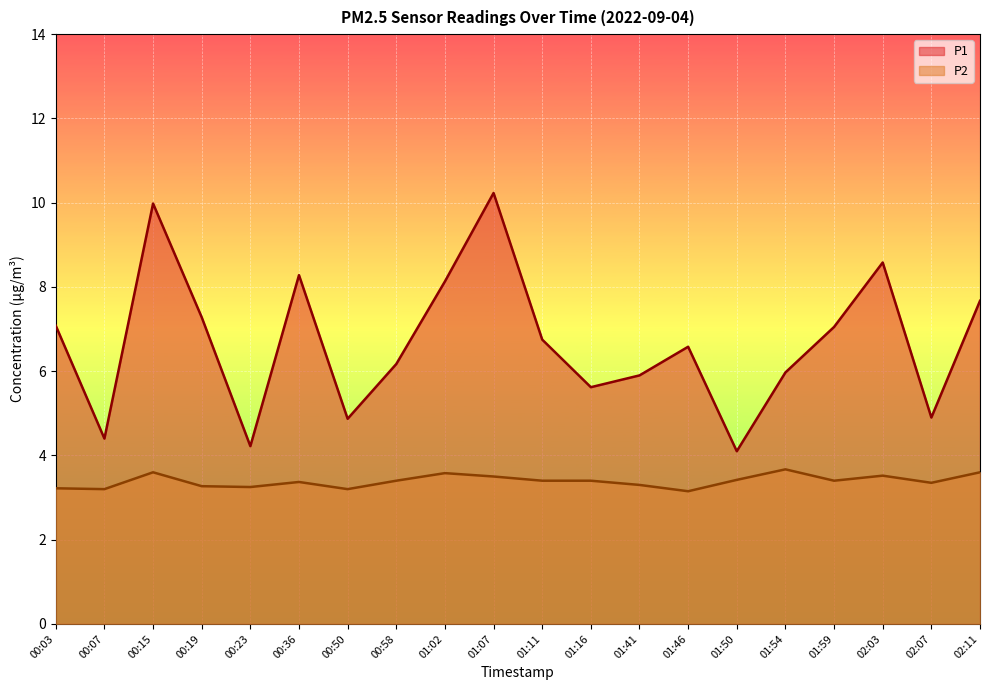

Reading left to right, transcribe all the data shown in this chart.

P1: 7.1	4.4	10.0	7.3	4.2	8.3	4.9	6.2	8.1	10.2	6.8	5.6	5.9	6.6	4.1	6.0	7.0	8.6	4.9	7.7
P2: 3.2	3.2	3.6	3.3	3.2	3.4	3.2	3.4	3.6	3.5	3.4	3.4	3.3	3.1	3.4	3.7	3.4	3.5	3.4	3.6